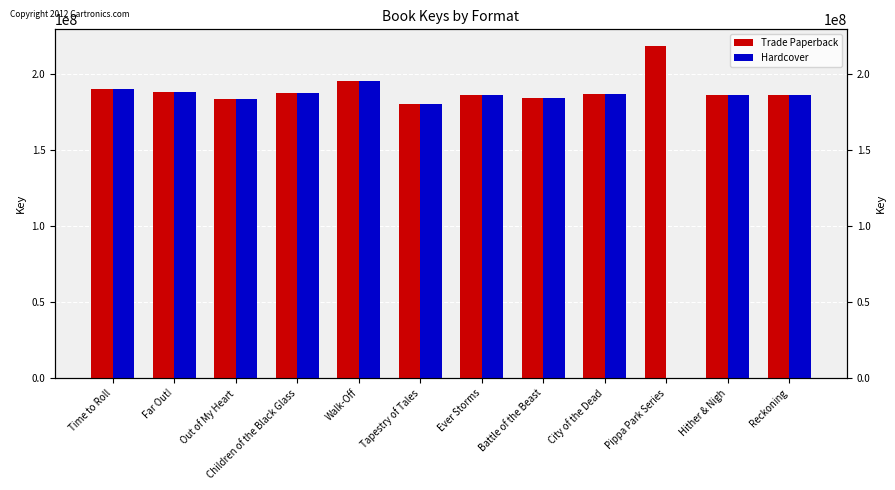

Which series has the largest total across all categories?

Trade Paperback